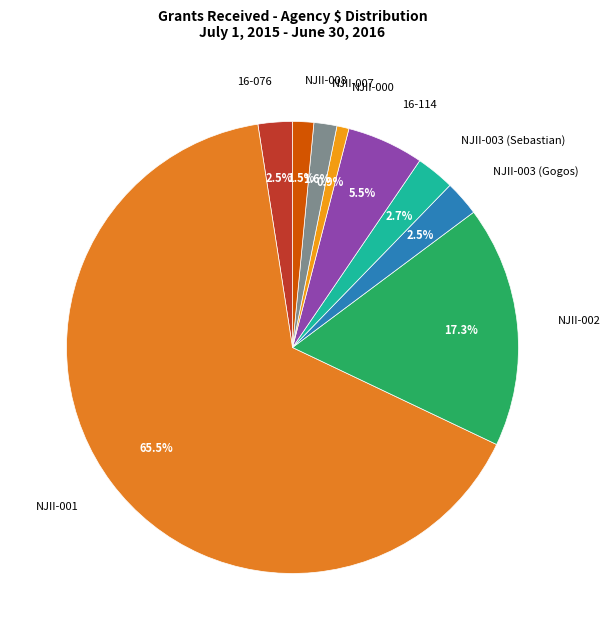

What is the largest slice in the pie chart?

NJII-001